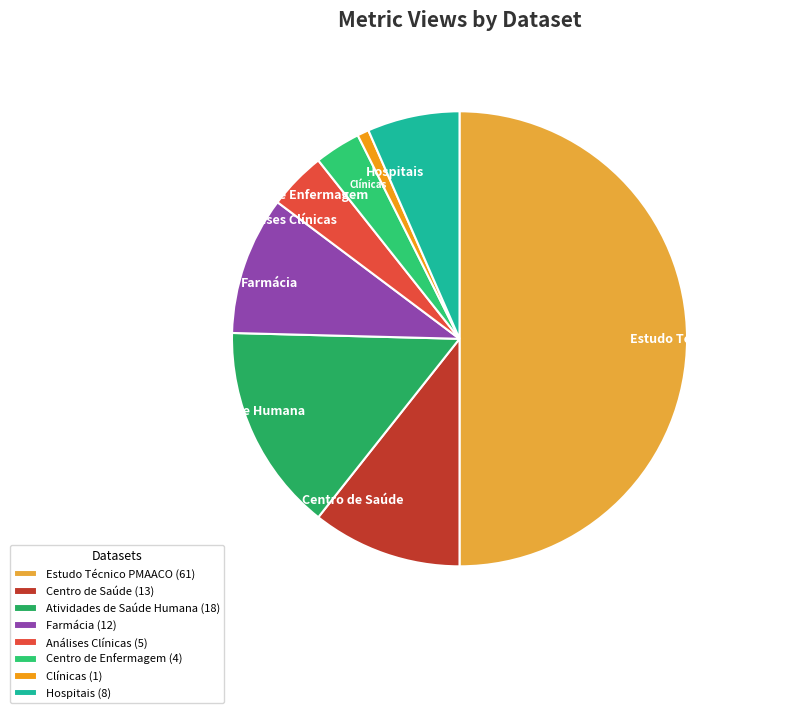

How many segments does this pie chart have?

8